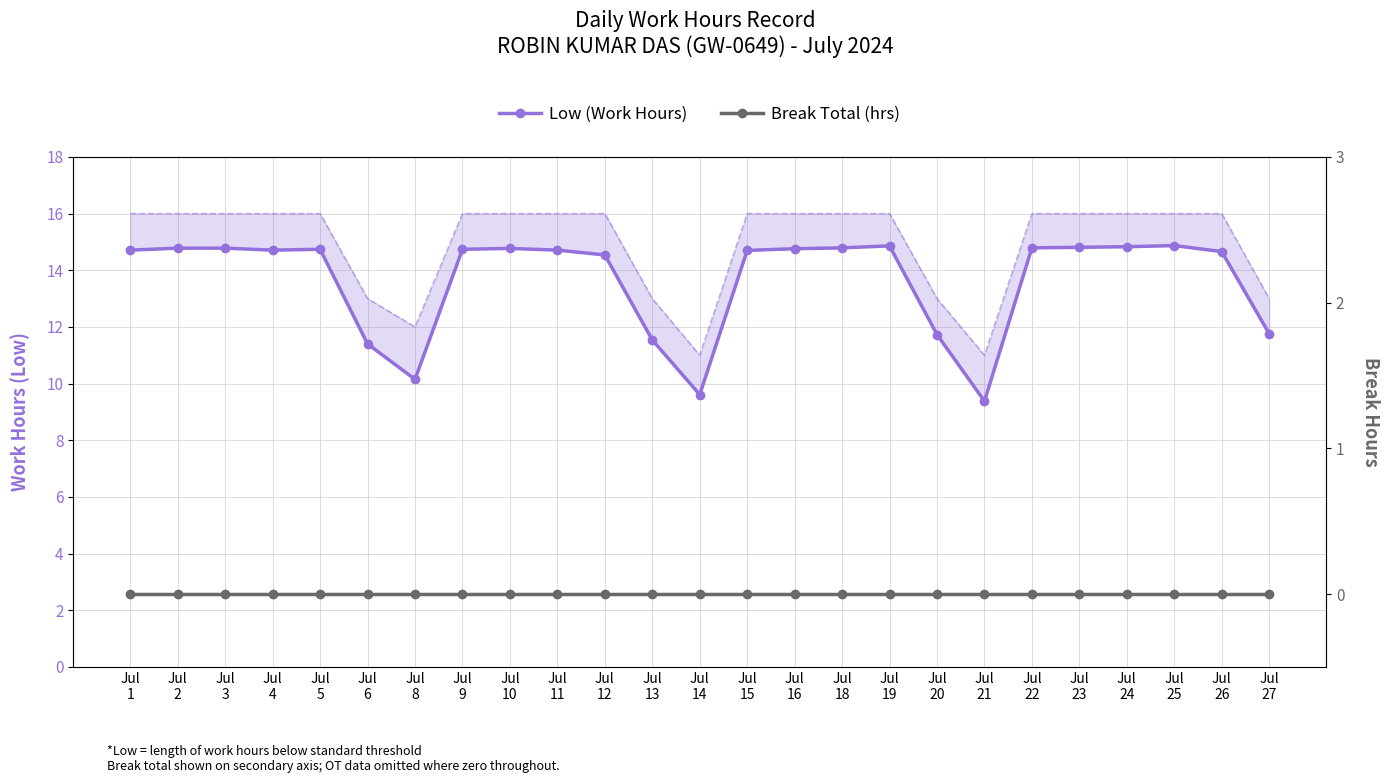

In Low (Work Hours), how many points are higher than both neighbors (excluding endpoints)?

4